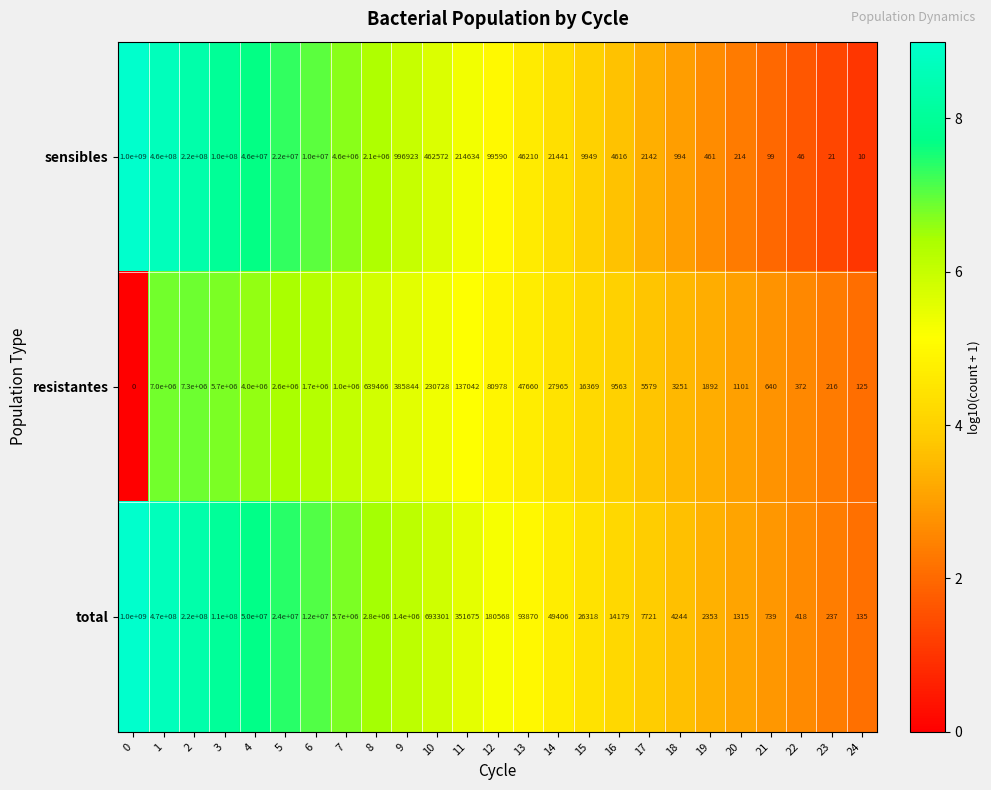

At which category is the sum across all series the highest?

0